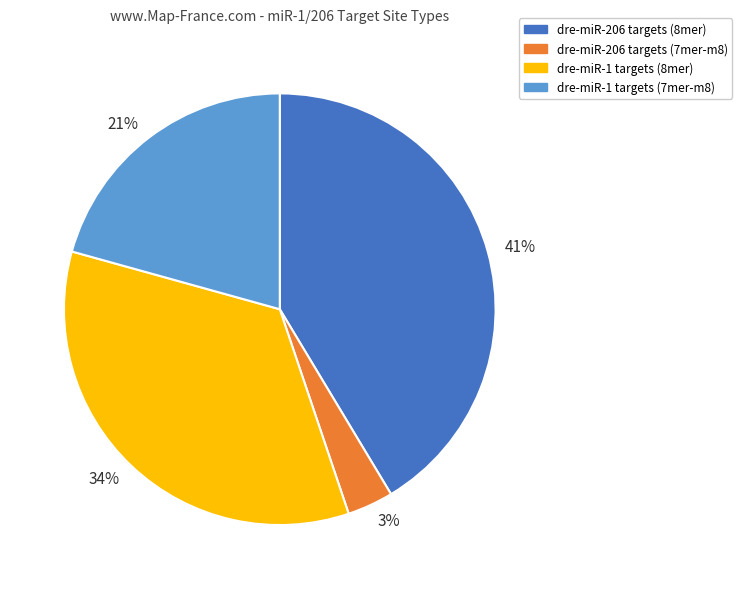

The 3% slice represents 10% of the pie. True or false?

False